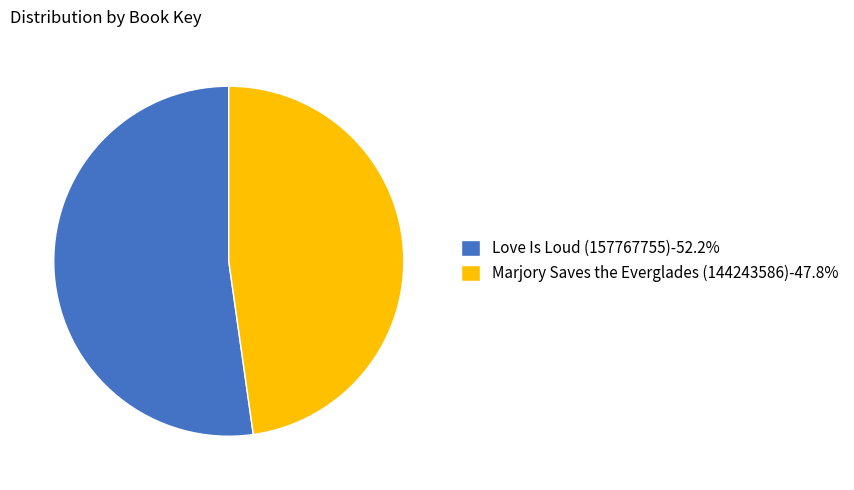

Is the sum of Love Is Loud (157767755)-52.2% and Marjory Saves the Everglades (144243586)-47.8% greater than half?

Yes